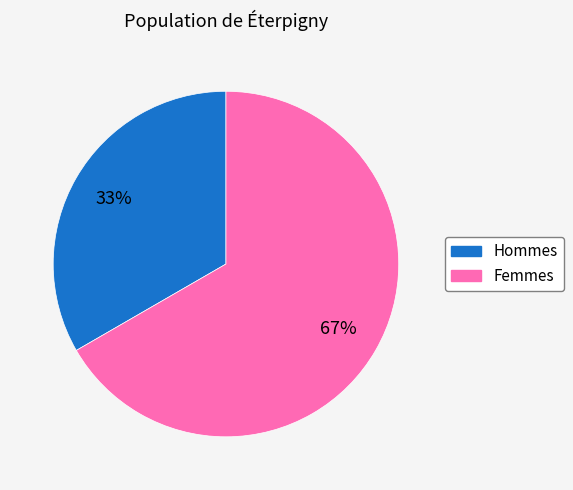

Does any single category account for the majority?

Yes